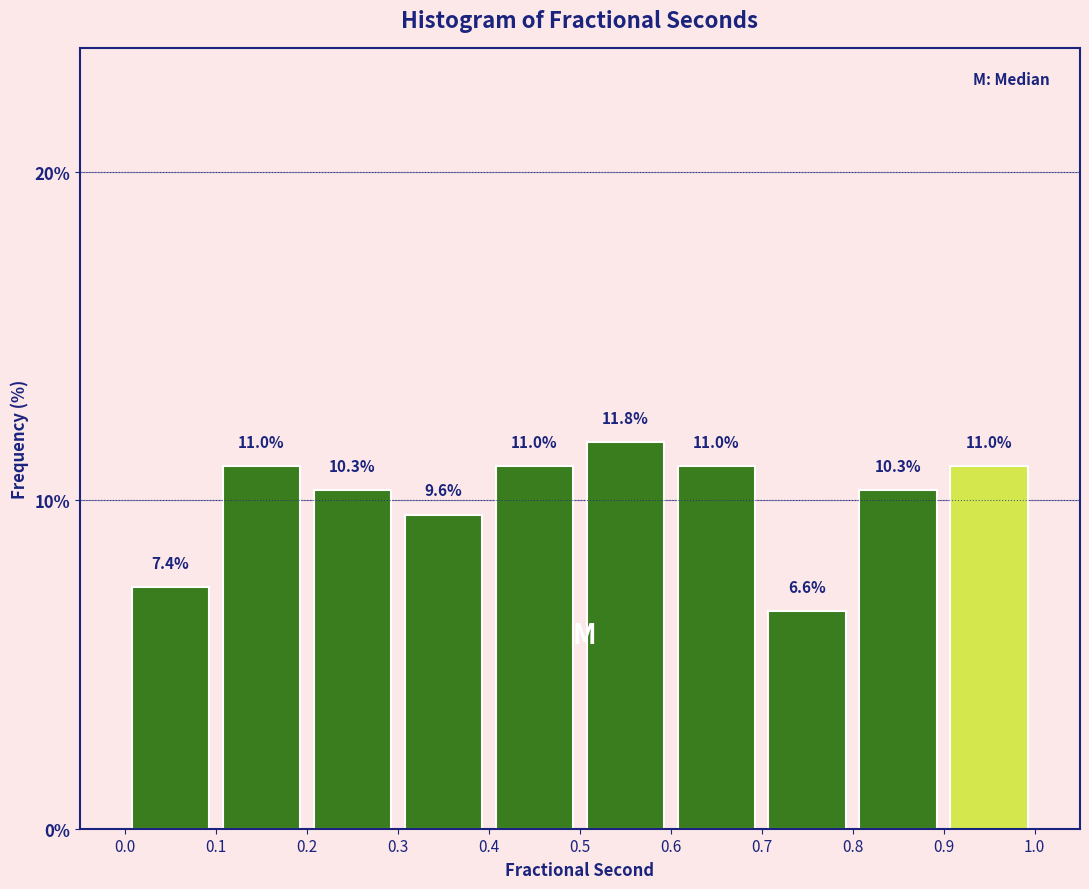

Over which range of the x-axis is the bar tallest?

0.5 to 0.6